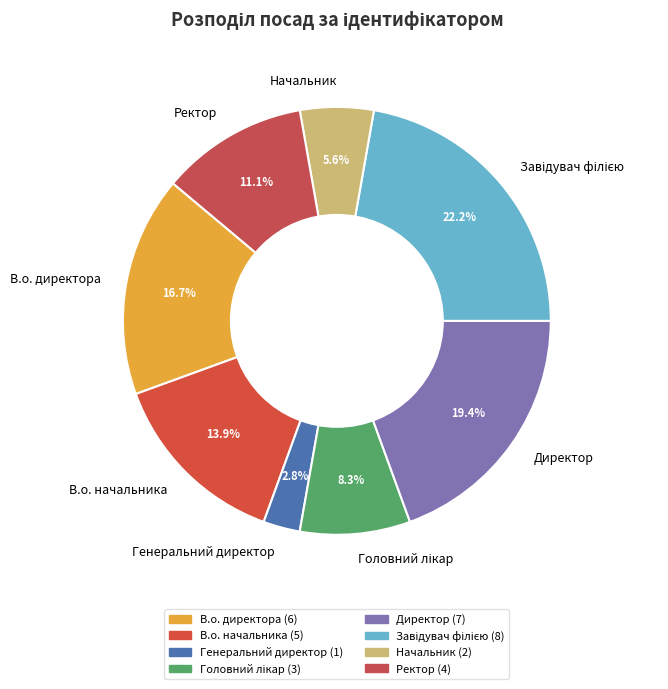

Is Директор the majority of the pie?

No